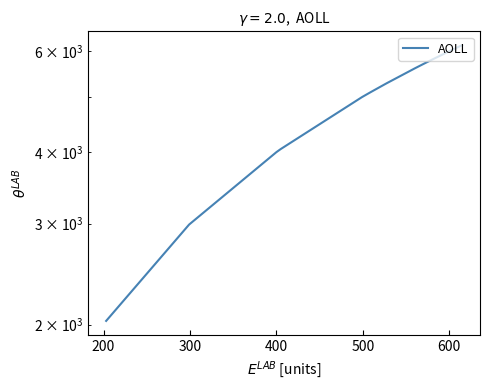

The chart shows a value of 1697 at 12. True or false?

False